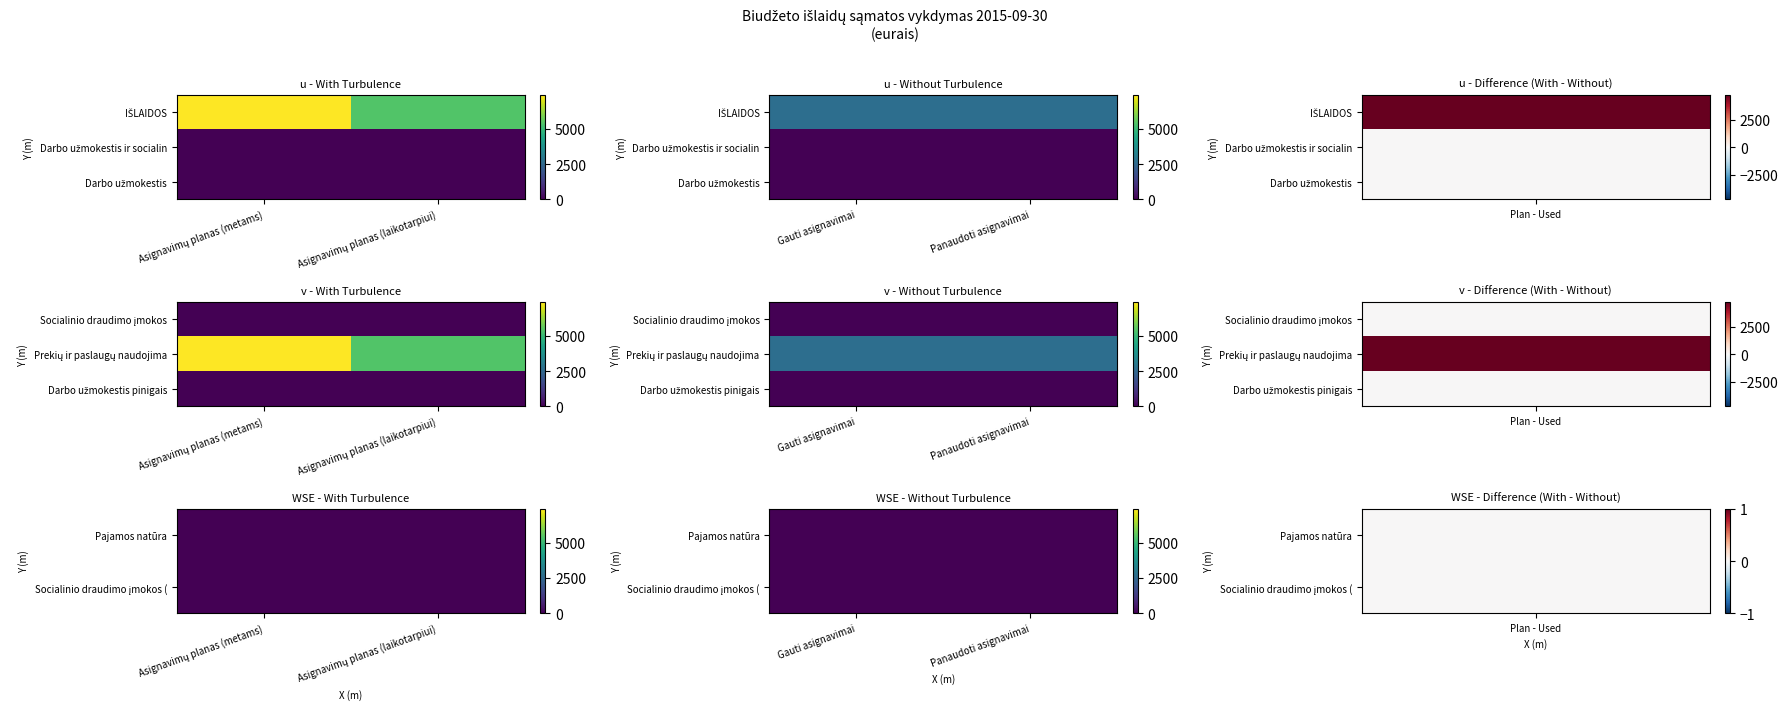

At which label does Socialinio draudimo įmokos reach its peak?

Asignavimų planas (metams)